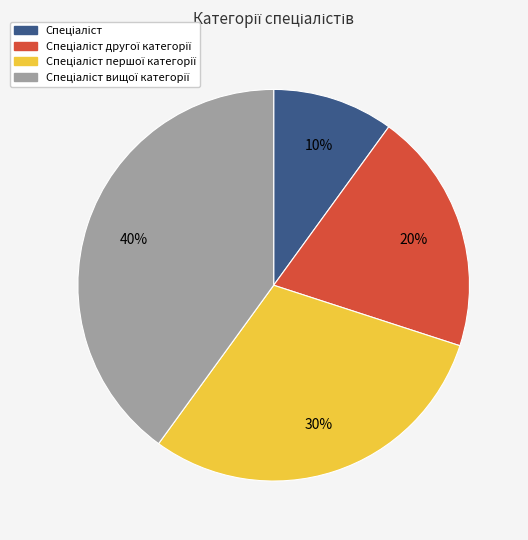

Is there a majority slice in this chart?

No